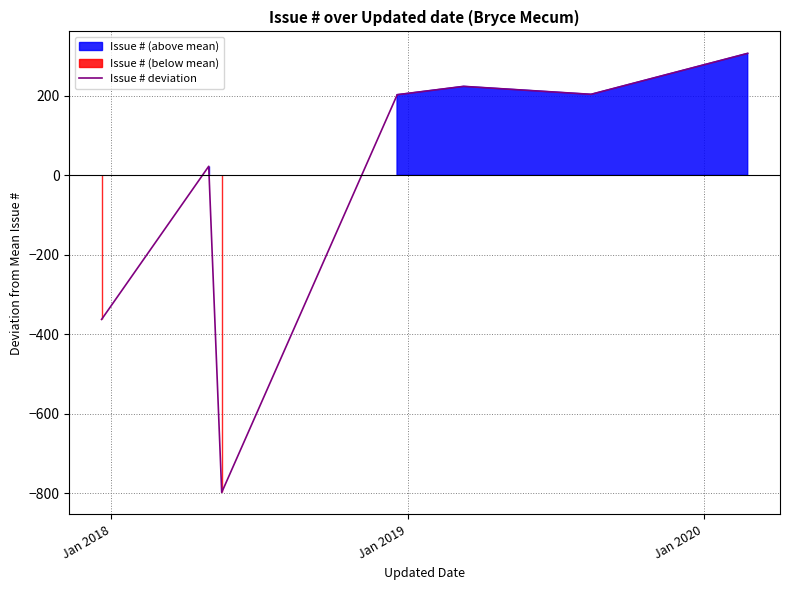

What is the minimum value shown in the chart?

-797.5